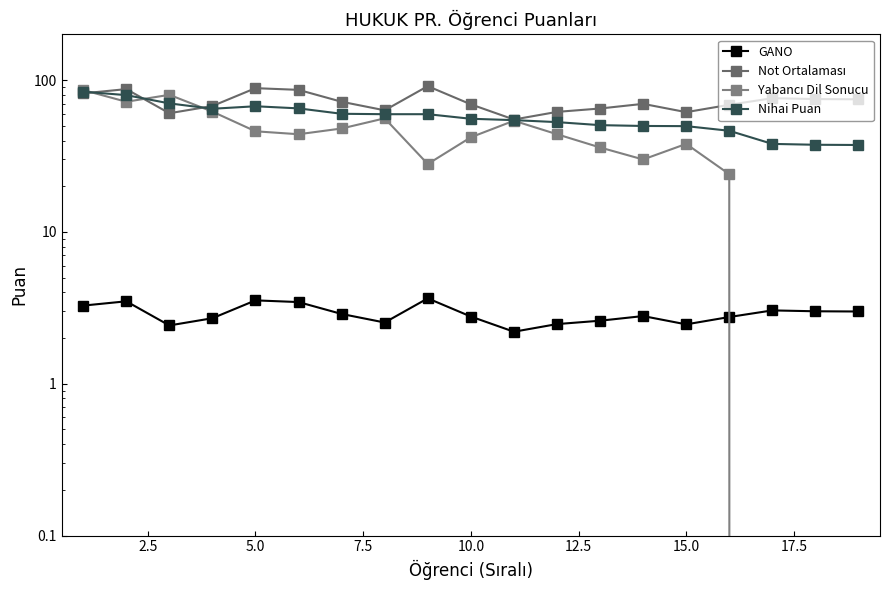

True or false: Nihai Puan and GANO intersect in this chart.

False